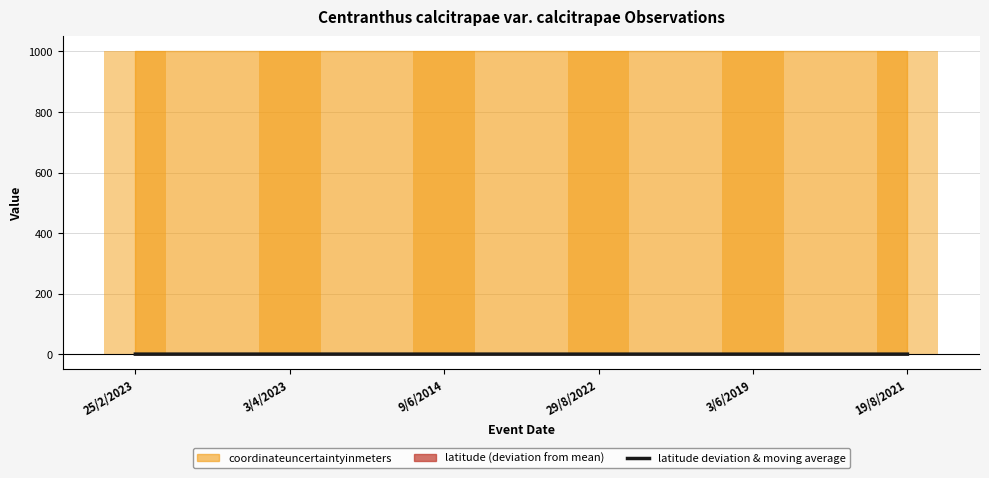

Is it true that the value at 3/4/2023 is 0.0?

False